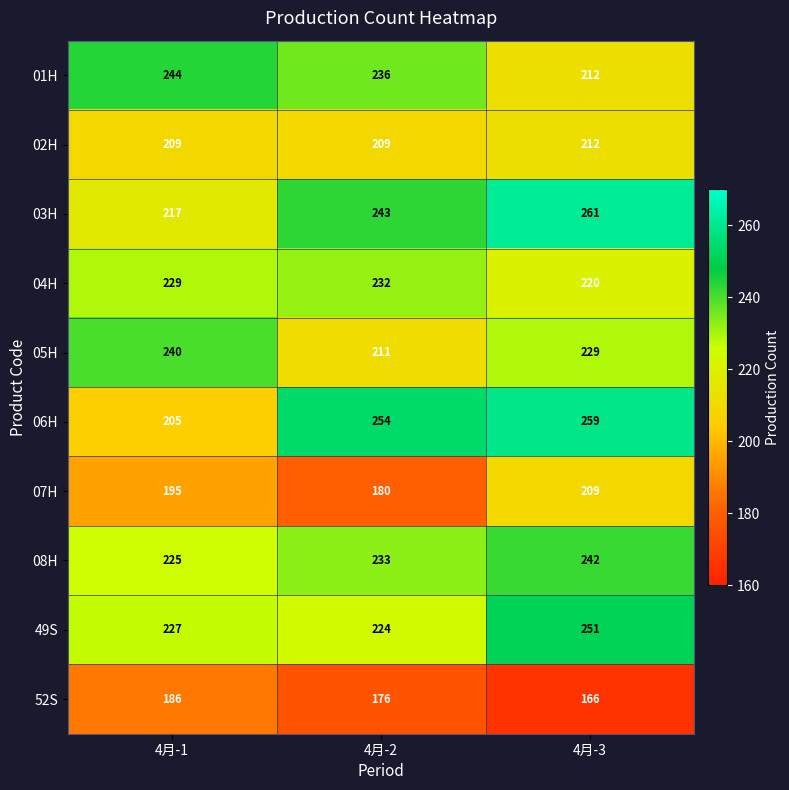

How many data points does each series have?

3